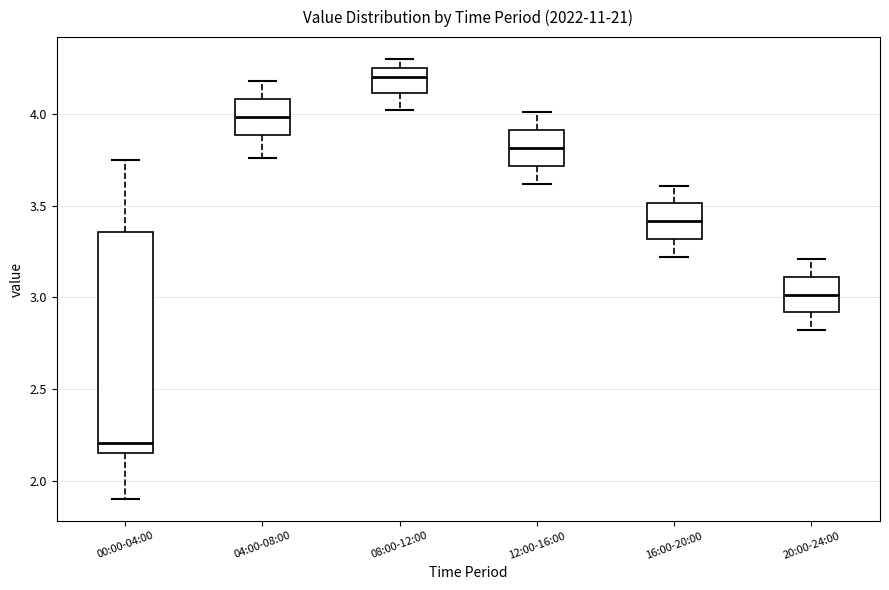

Reading left to right, transcribe this box plot: for each box, give where its median line is, the range the box spans, and where its two whiskers end, as read against the y-axis. The values are not printed on the chart, so give them approximately, as read against the axis.

00:00-04:00: median 2.20, box 2.15 to 3.35, whiskers 1.90 to 3.75
04:00-08:00: median 4.00, box 3.90 to 4.10, whiskers 3.75 to 4.20
08:00-12:00: median 4.20, box 4.10 to 4.25, whiskers 4.00 to 4.30
12:00-16:00: median 3.80, box 3.70 to 3.90, whiskers 3.60 to 4.00
16:00-20:00: median 3.40, box 3.30 to 3.50, whiskers 3.20 to 3.60
20:00-24:00: median 3.00, box 2.90 to 3.10, whiskers 2.80 to 3.20